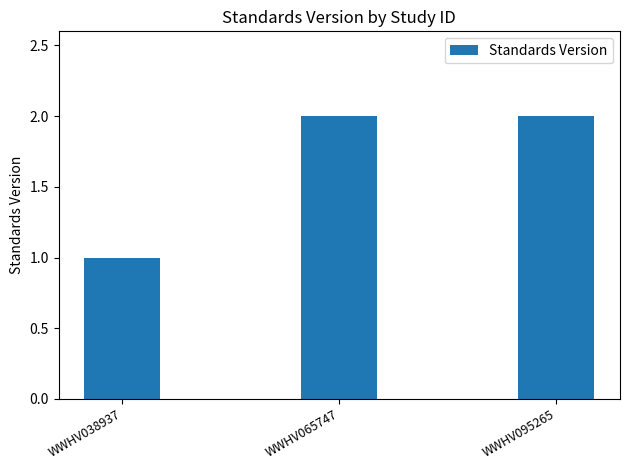

What is the ratio of the value at WWHV095265 to the value at WWHV038937?

2.0